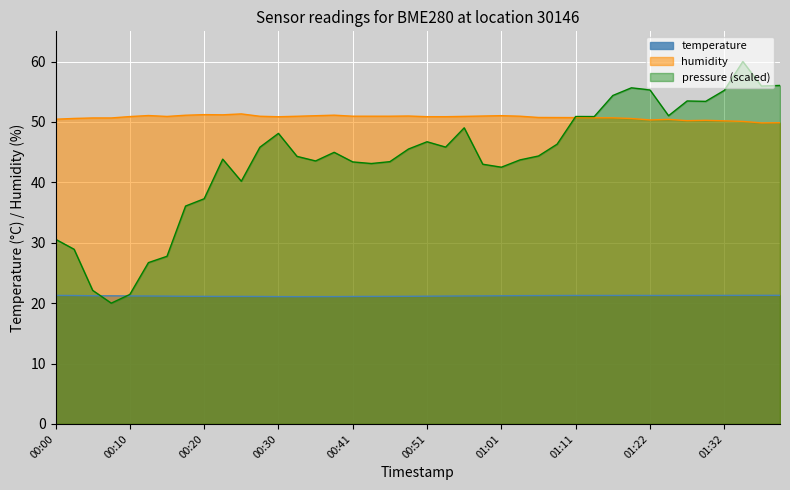

Reading left to right, what are all the values shown in this chart?

00:00=21.3	00:03=21.3	00:05=21.2	00:08=21.2	00:10=21.2	00:13=21.2	00:15=21.2	00:18=21.1	00:20=21.1	00:23=21.1	00:25=21.1	00:28=21.1	00:30=21.1	00:33=21.1	00:35=21.1	00:38=21.1	00:41=21.1	00:43=21.1	00:46=21.1	00:48=21.1	00:51=21.1	00:53=21.2	00:56=21.2	00:58=21.2	01:01=21.2	01:03=21.2	01:06=21.2	01:08=21.3	01:11=21.3	01:14=21.3	01:16=21.3	01:19=21.3	01:22=21.3	01:25=21.3	01:27=21.3	01:30=21.3	01:32=21.3	01:35=21.3	01:40=21.3	01:43=21.3